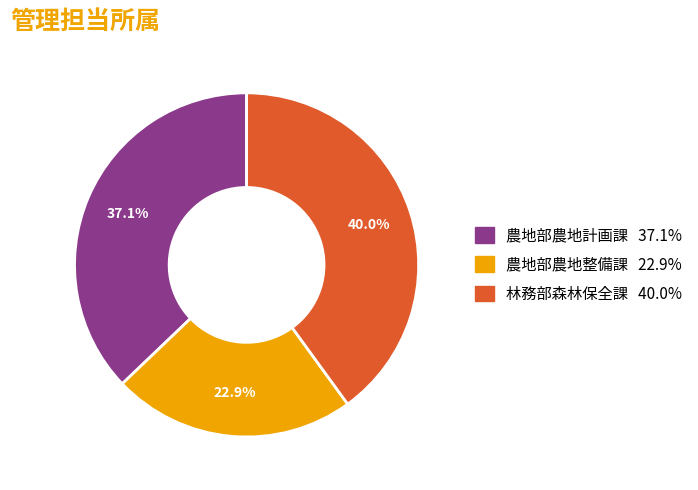

What portion of the pie excludes 農地部農地計画課?

62.9%